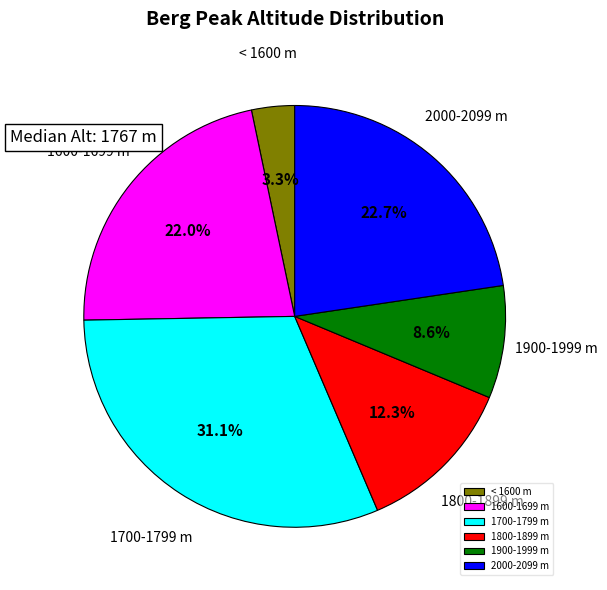

Is there a majority slice in this chart?

No